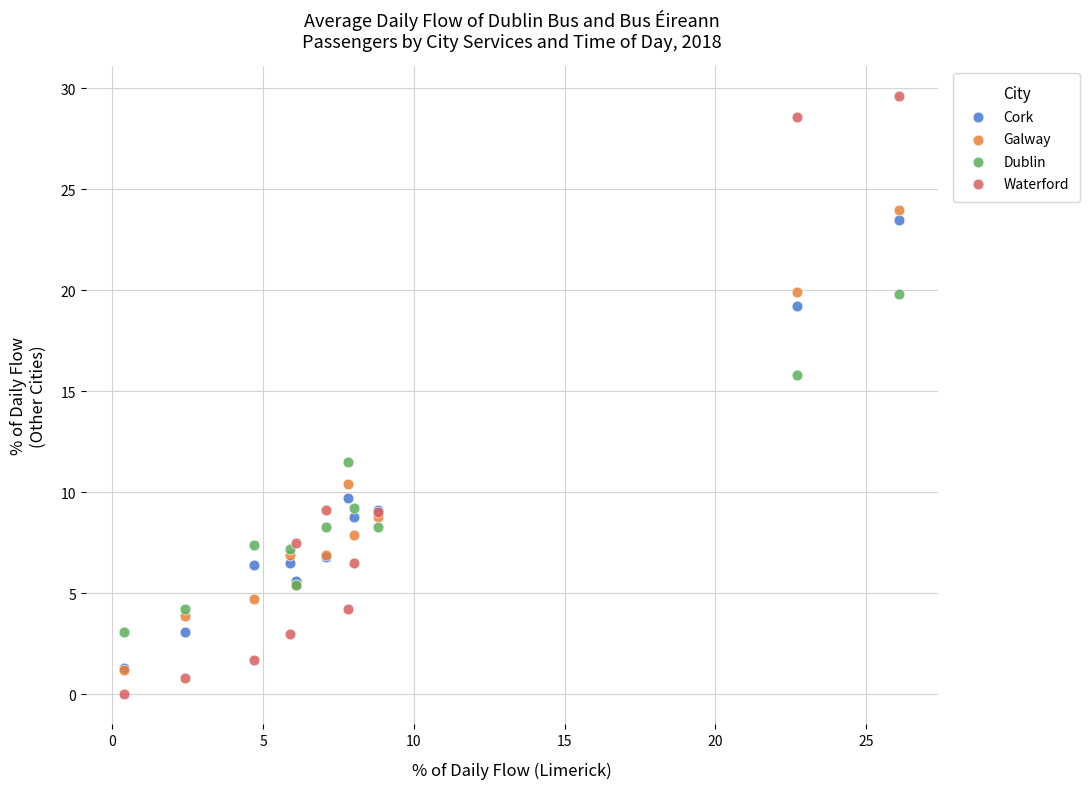

In the Cork series, what Y value is closest to 12?

9.7